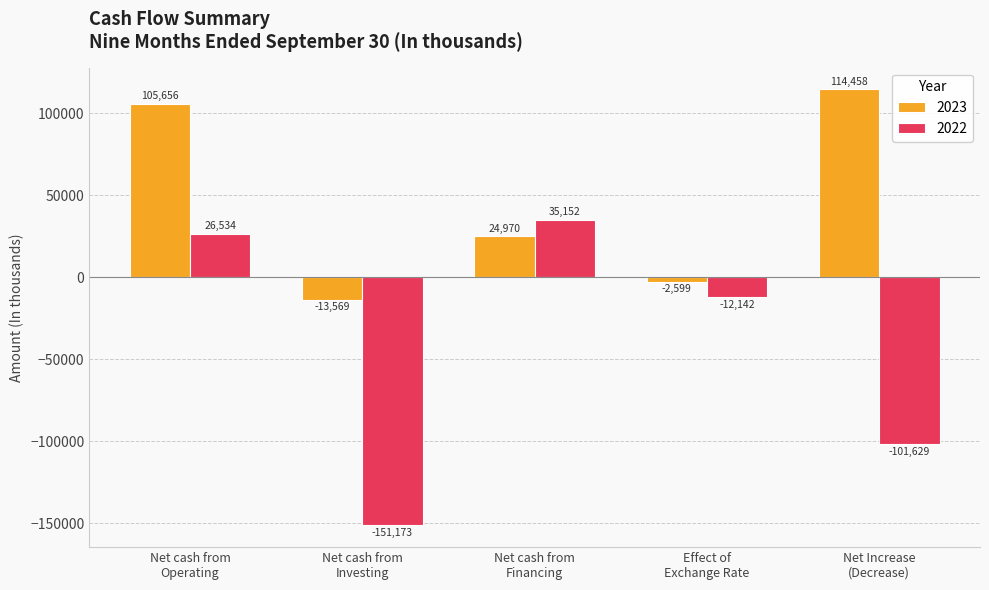

What is the total value across all series at Net cash from
Investing?

-164742